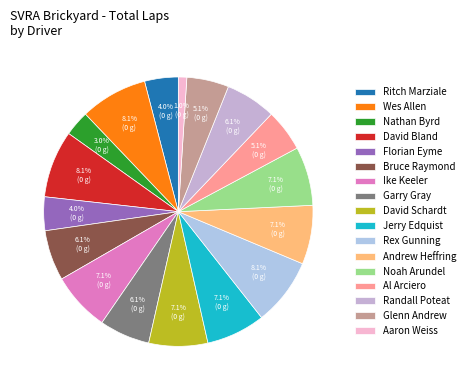

Combined, what portion of the pie is Ritch Marziale and Florian Eyme?

8.1%